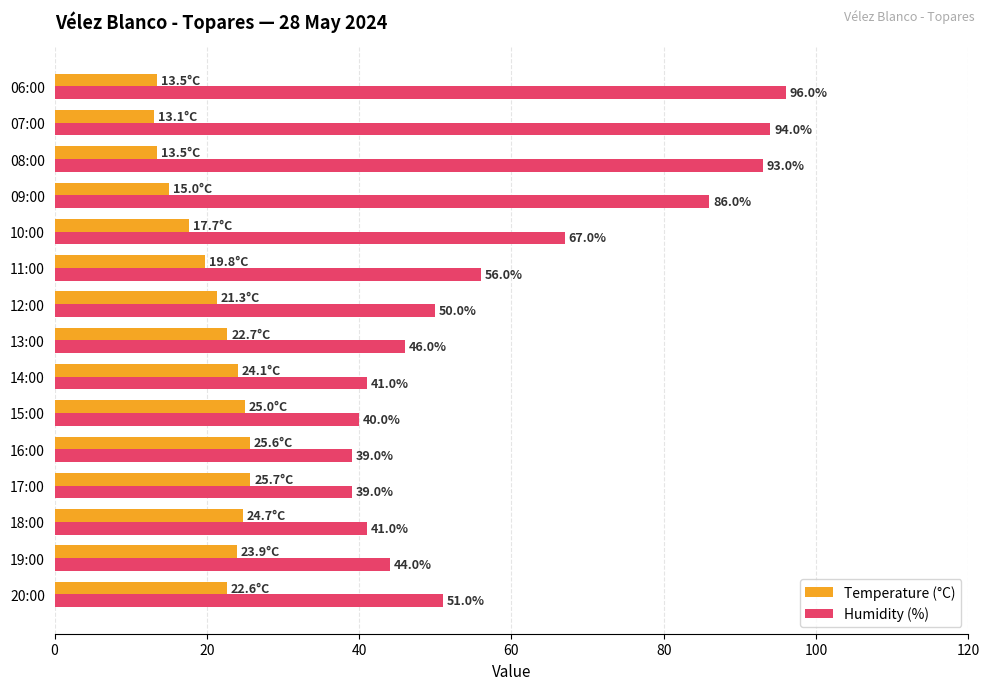

Rank the series at 16:00 from lowest to highest value.

Temperature (°C), Humidity (%)